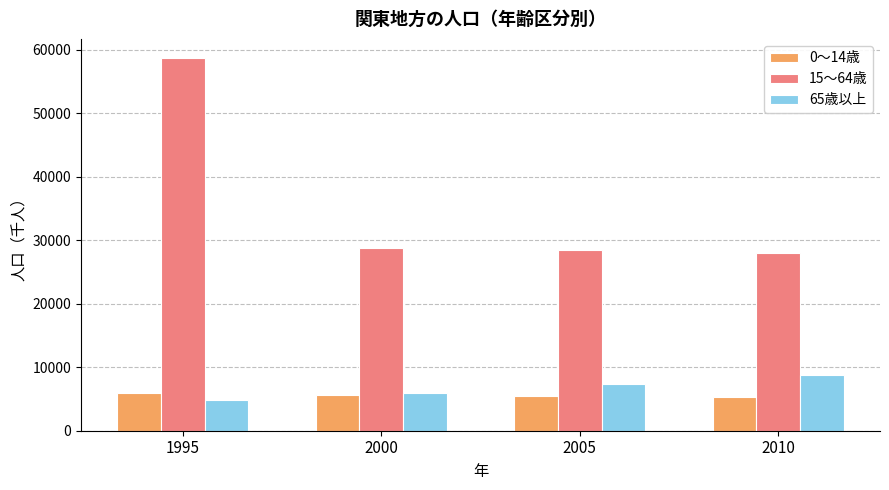

What is the value of the 15～64歳 bar at the 4th from the left?

28022